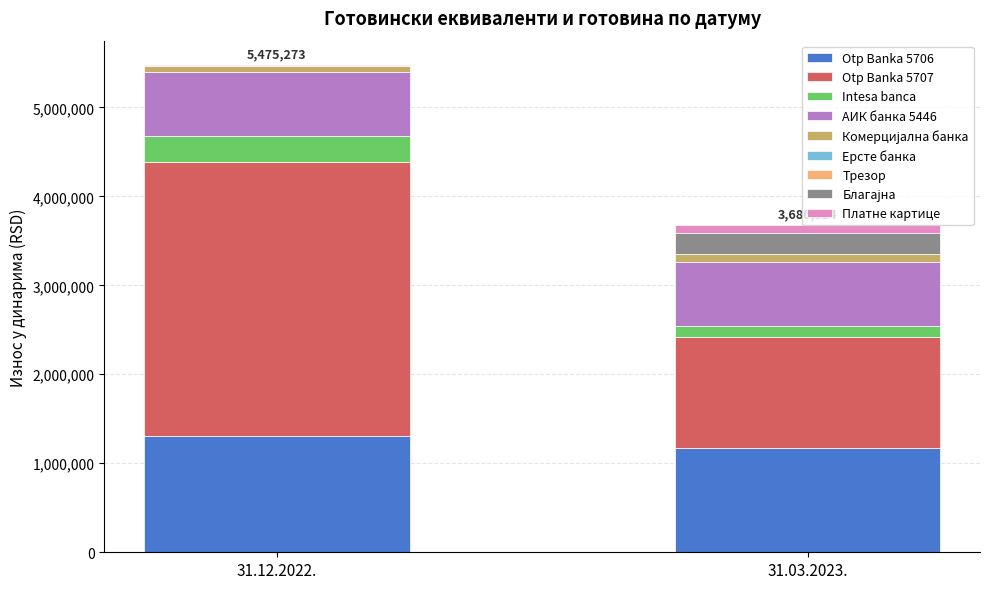

At which category is the sum across all series the highest?

31.12.2022.